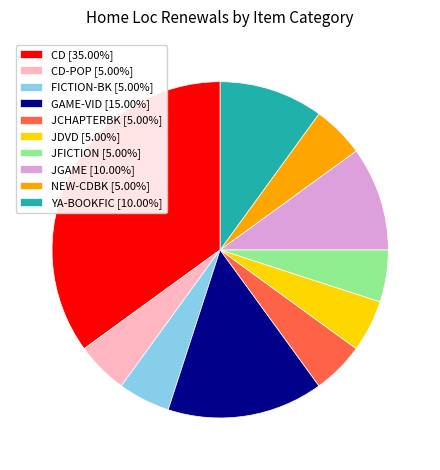

Is there a majority slice in this chart?

No